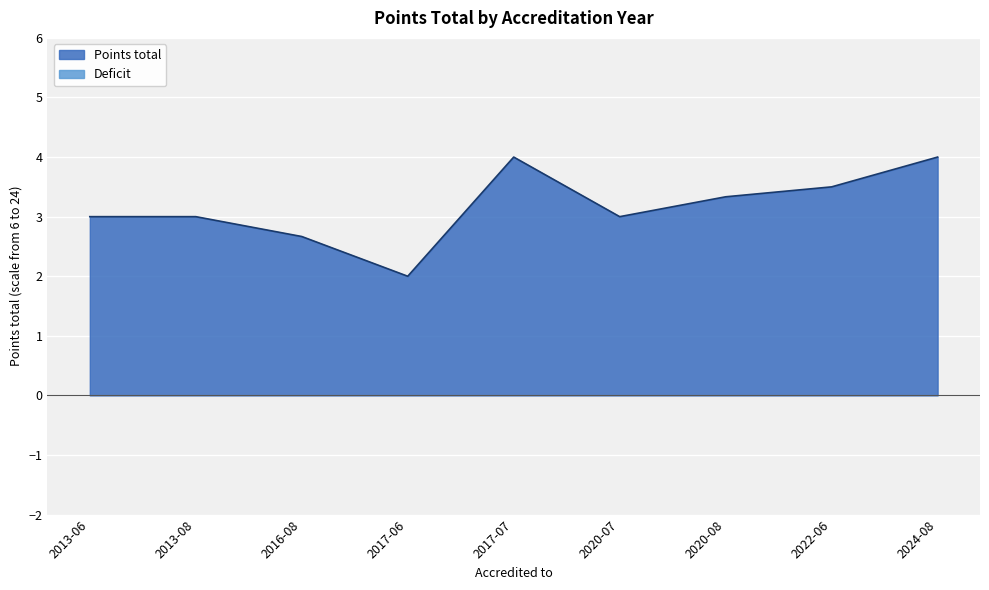

What is the label of the 9th point from the right?

2013-06